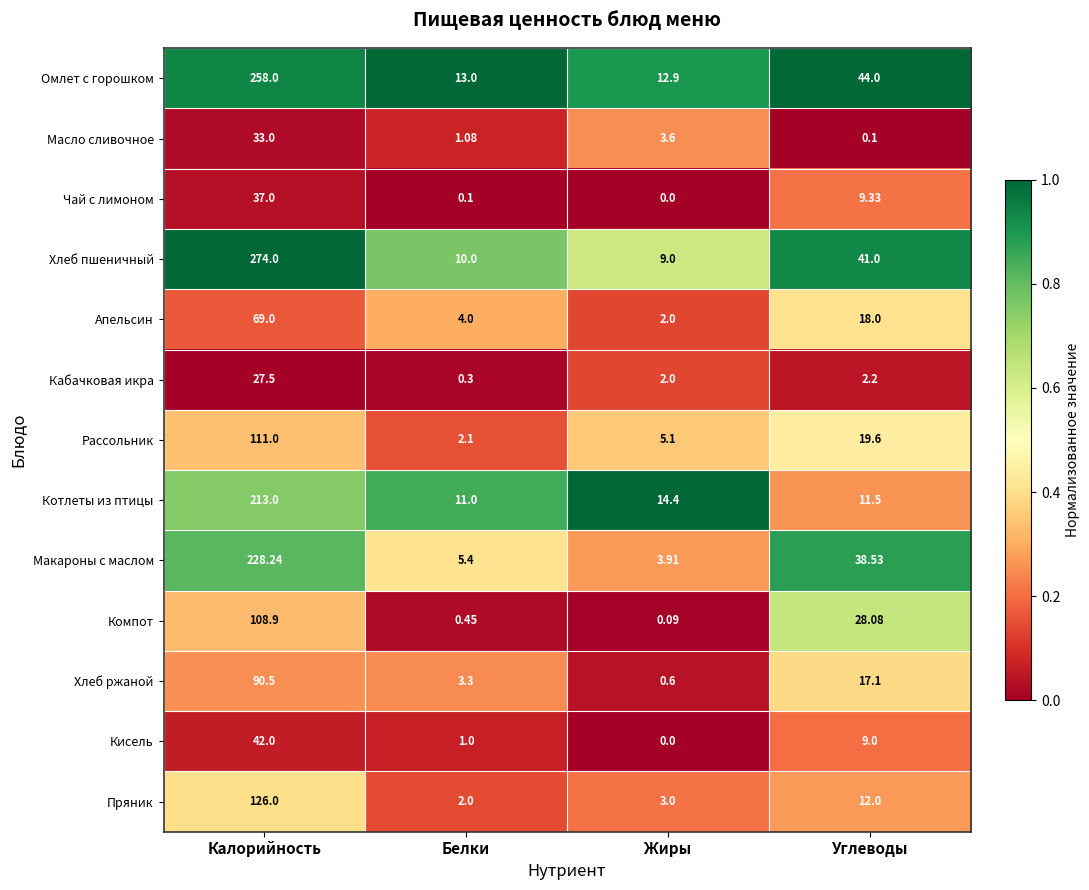

Which series has the widest spread of values?

Хлеб пшеничный